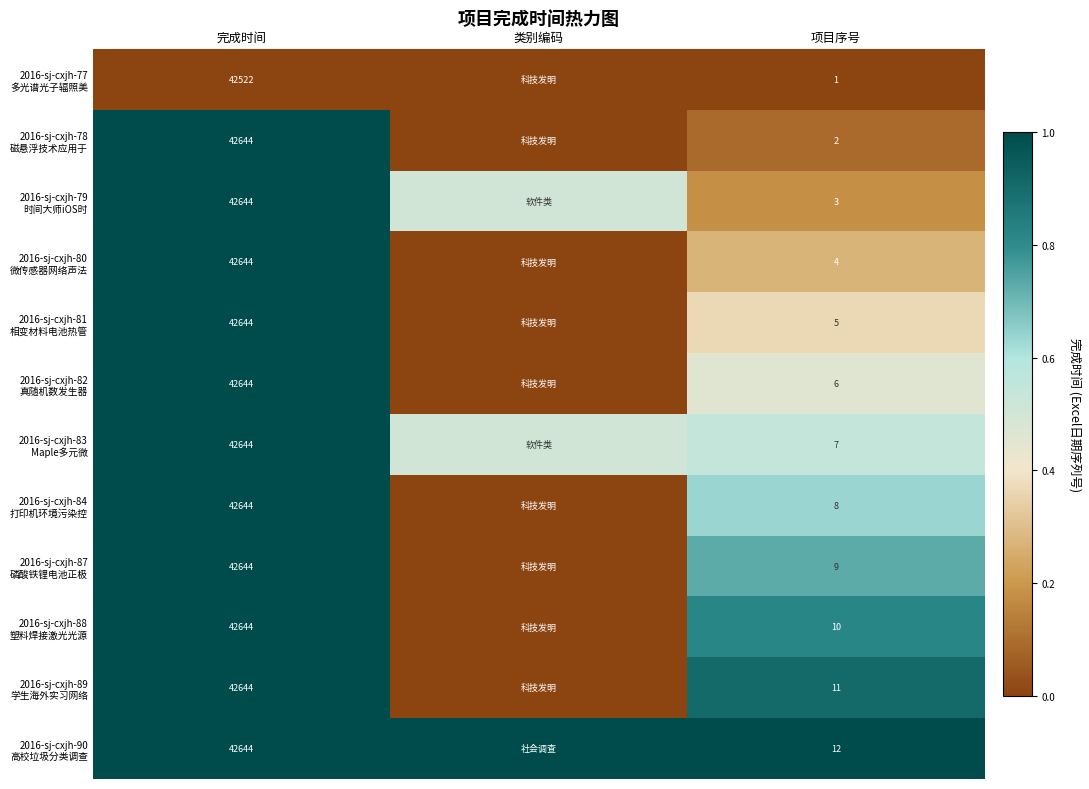

What is the spread (max minus min) of values at 项目序号?

11.0